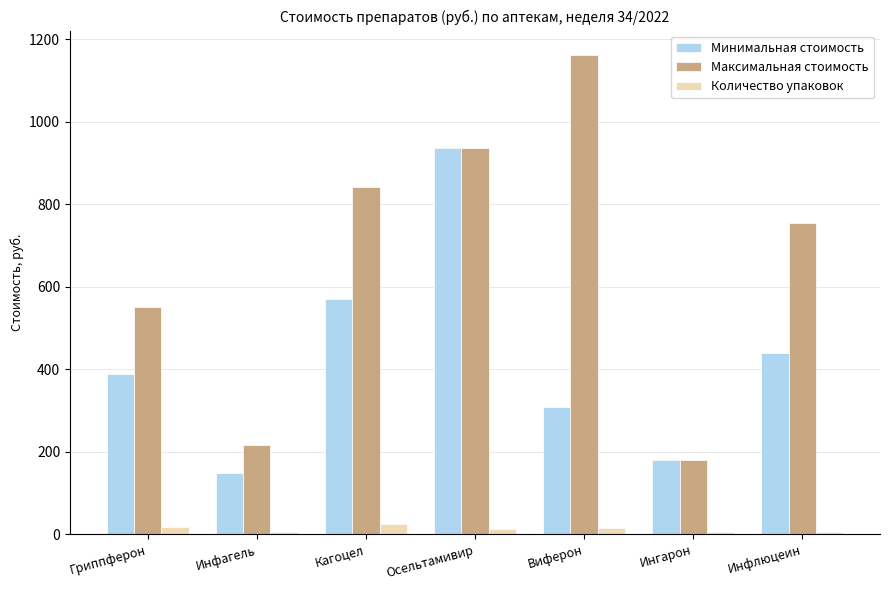

The value of Количество упаковок at Ингарон is 5. True or false?

True